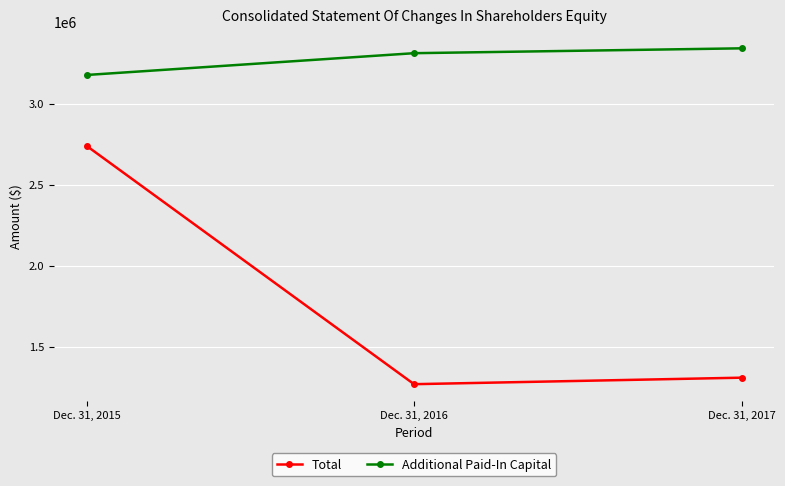

Which category has the lowest value in the Total series?

Dec. 31, 2016